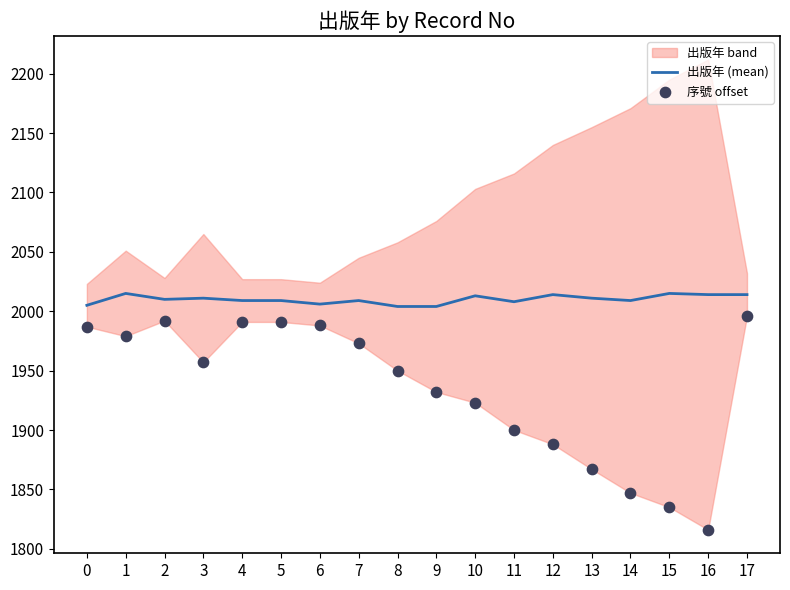

Which series has the largest total across all categories?

出版年 (mean)